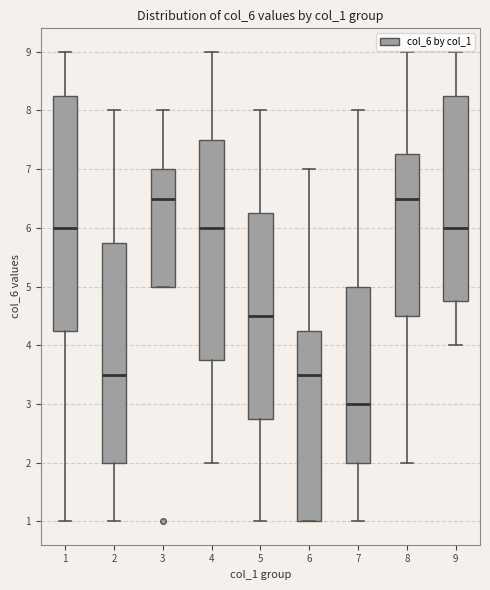

Which box has the lowest median line?

7